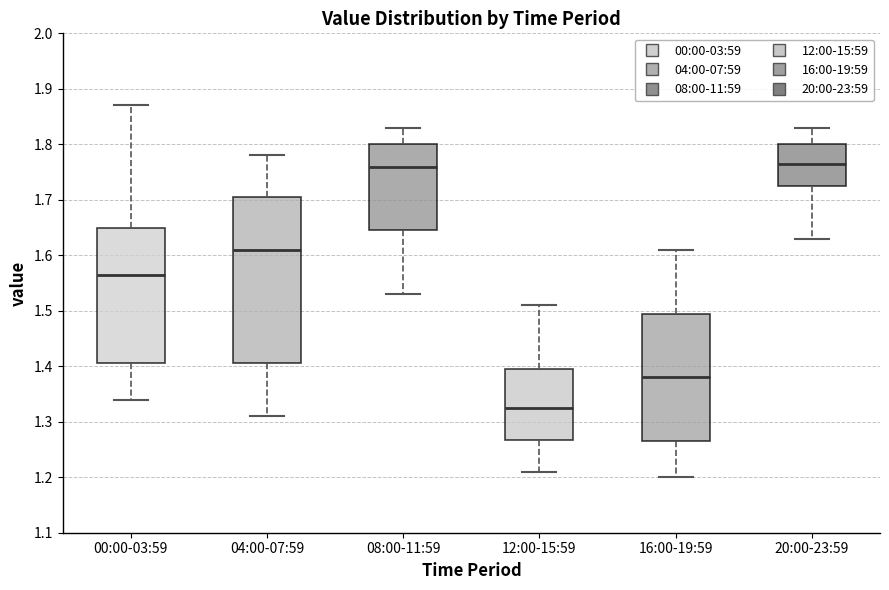

Reading left to right, read every box against the y-axis: the position of its median line, the range the box covers, and the ends of its whiskers. The values are not printed on the chart, so give them approximately, as read against the axis.

00:00-03:59: median 1.57, box 1.41 to 1.65, whiskers 1.34 to 1.87
04:00-07:59: median 1.61, box 1.41 to 1.71, whiskers 1.31 to 1.78
08:00-11:59: median 1.76, box 1.65 to 1.80, whiskers 1.53 to 1.83
12:00-15:59: median 1.33, box 1.27 to 1.40, whiskers 1.21 to 1.51
16:00-19:59: median 1.38, box 1.27 to 1.50, whiskers 1.20 to 1.61
20:00-23:59: median 1.77, box 1.73 to 1.80, whiskers 1.63 to 1.83